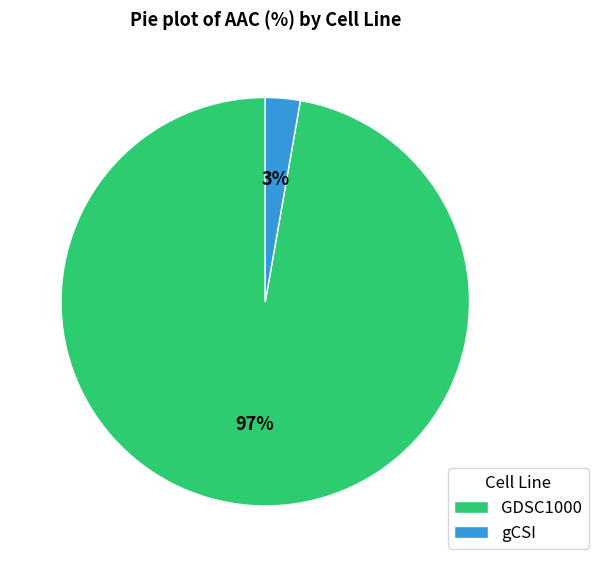

The gCSI slice represents 3% of the pie. True or false?

True